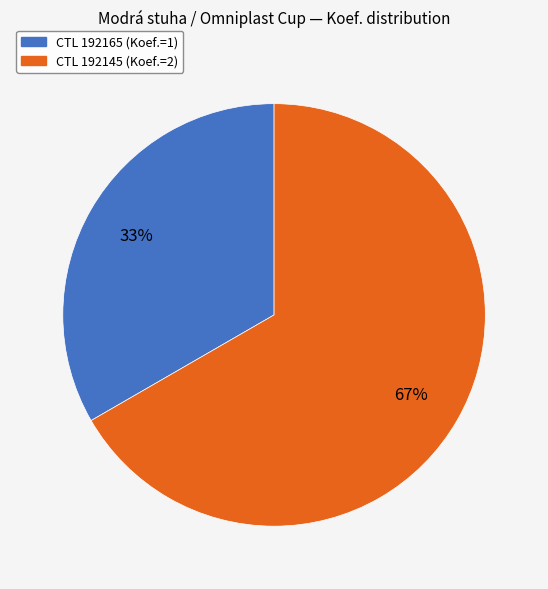

Is there a majority slice in this chart?

Yes